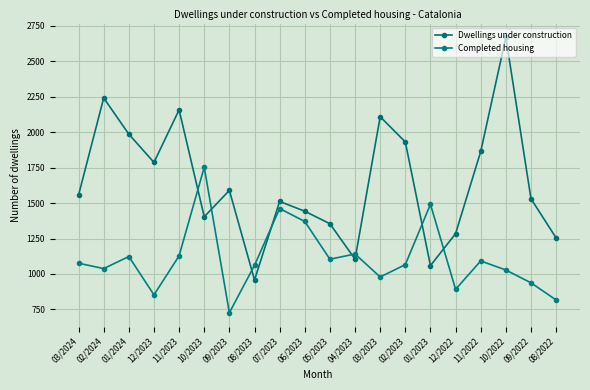

Where do Completed housing and Dwellings under construction first cross each other?

11/2023 and 10/2023